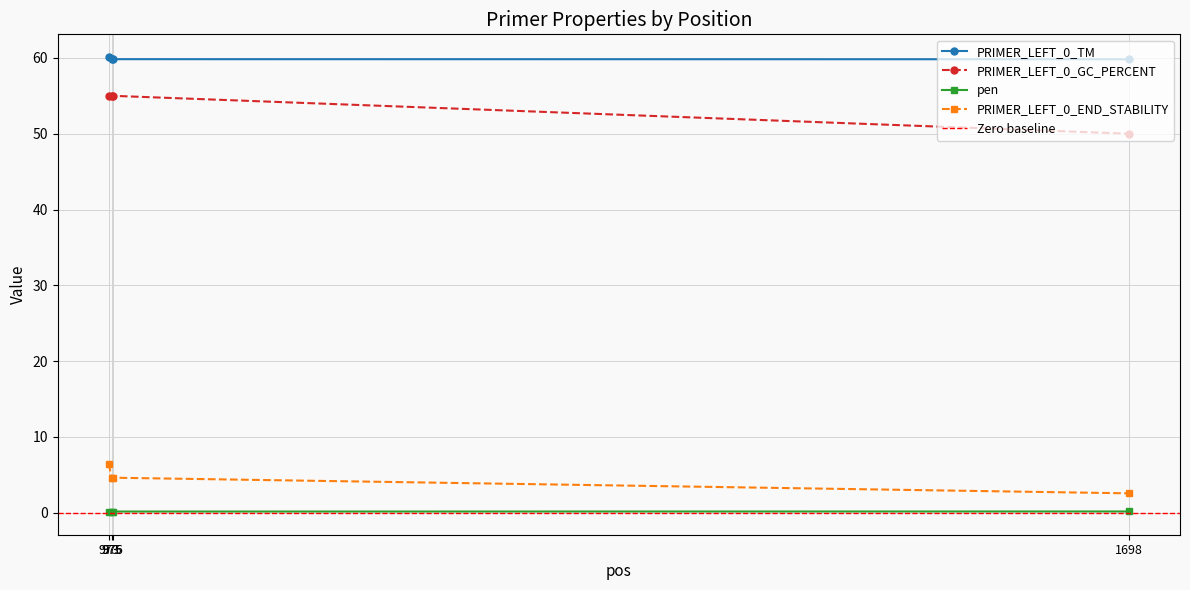

Which series has the widest spread of values?

PRIMER_LEFT_0_GC_PERCENT